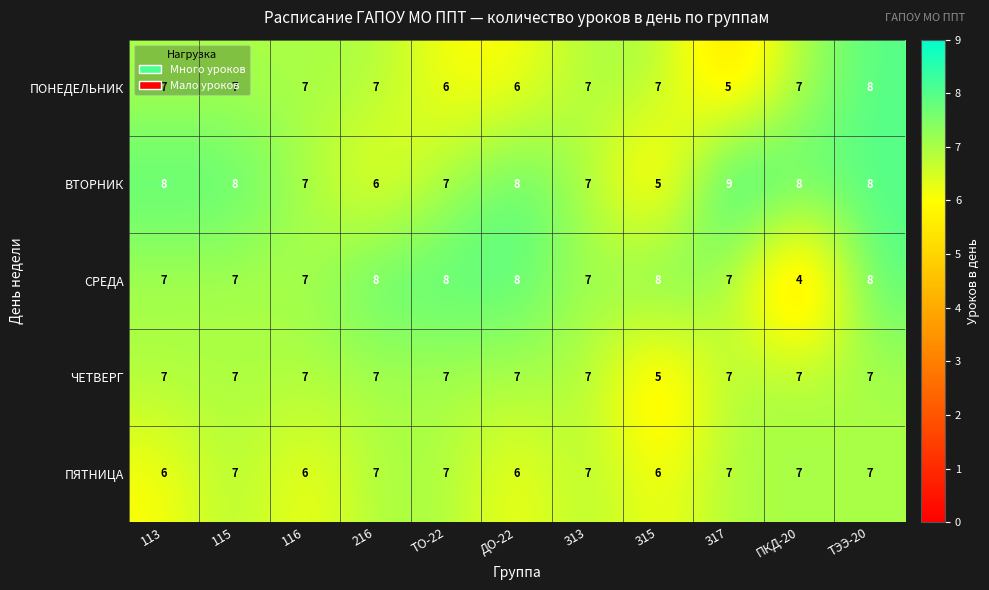

Which series changed the most between 115 and ПКД-20?

СРЕДА